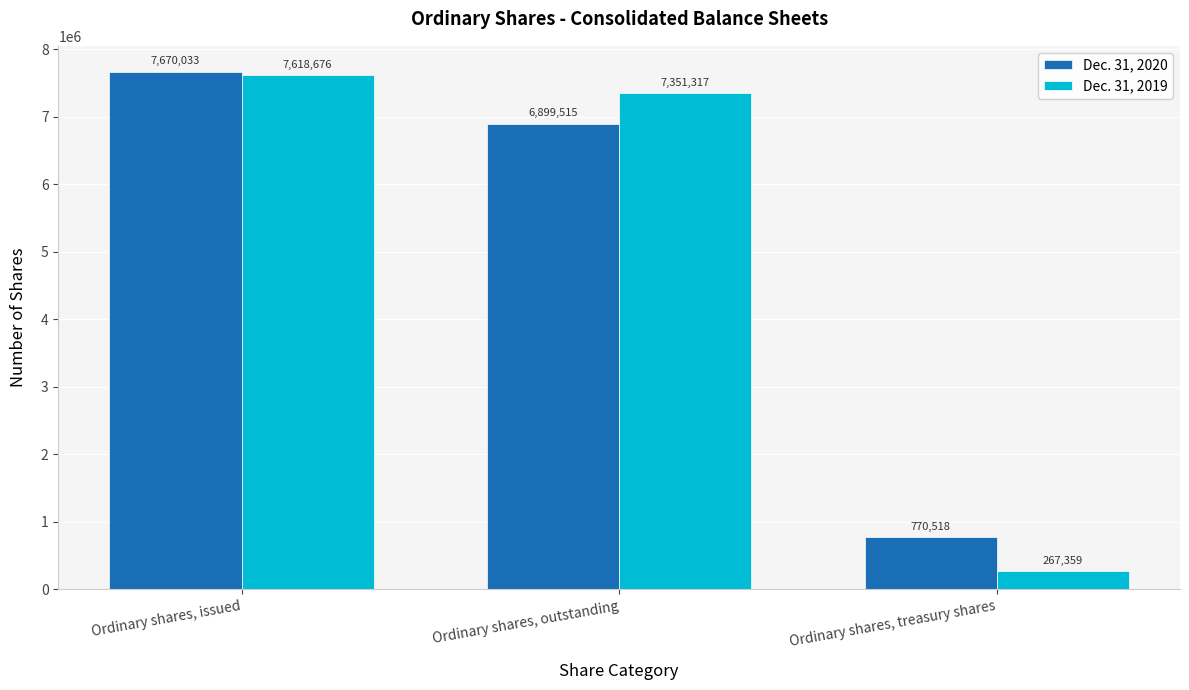

True or false: Dec. 31, 2020 has a value of 3776764 at Ordinary shares, outstanding.

False